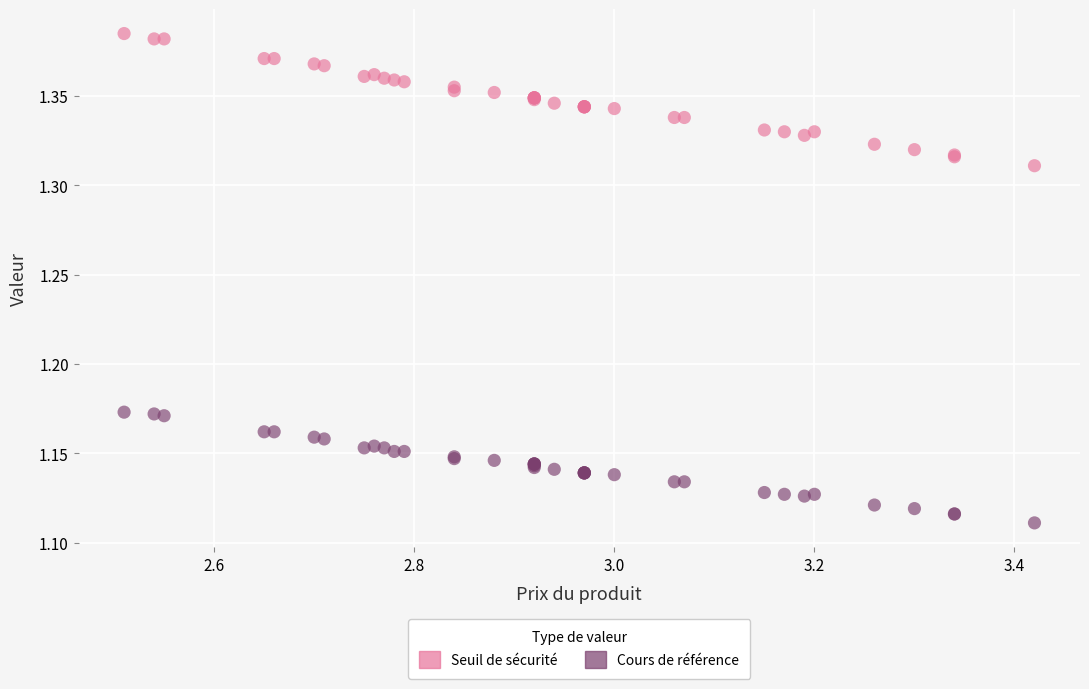

What are all the series names shown in the legend?

Seuil de sécurité, Cours de référence